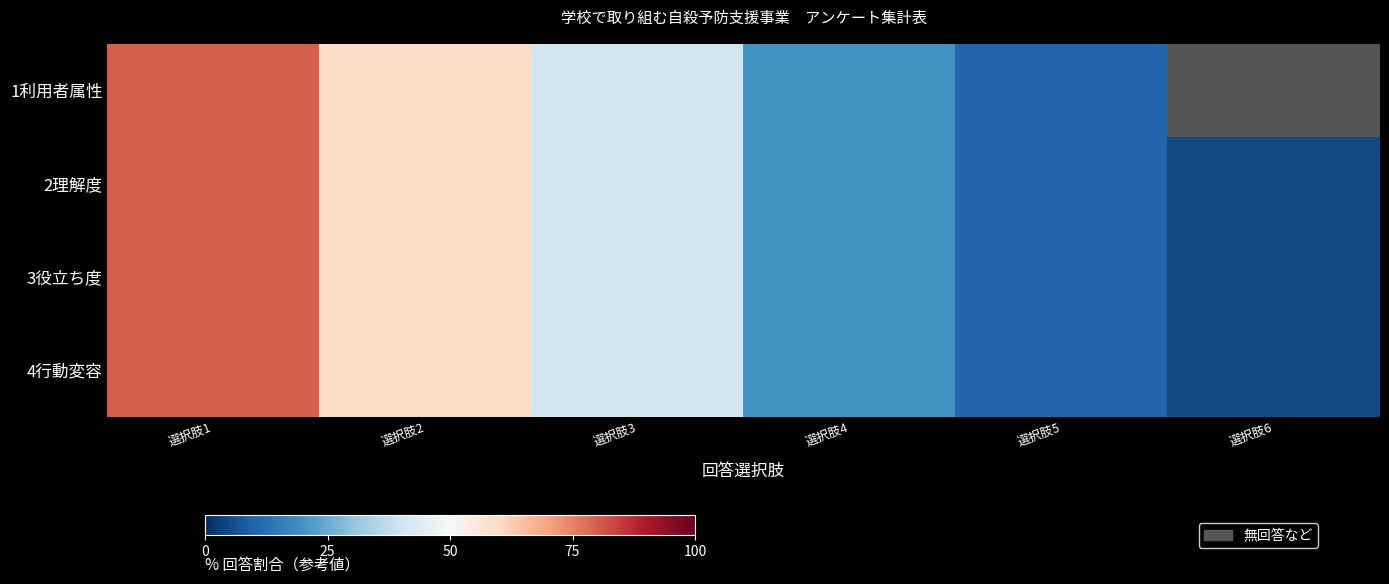

What is the maximum value for 4行動変容?

80.0